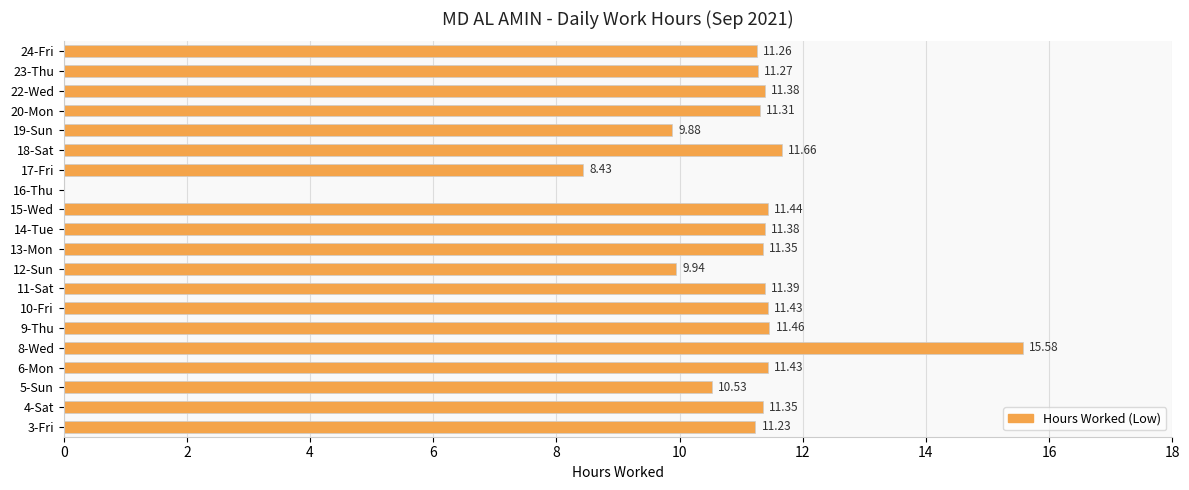

Between 14-Tue and 9-Thu, which is larger?

9-Thu